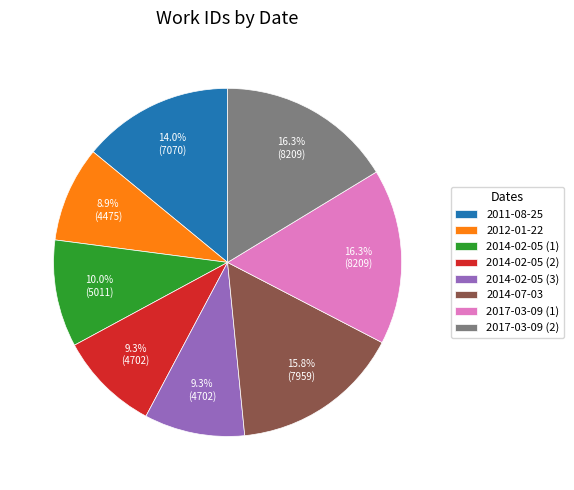

To the nearest percent, what portion does 2014-02-05 (1) represent?

10%